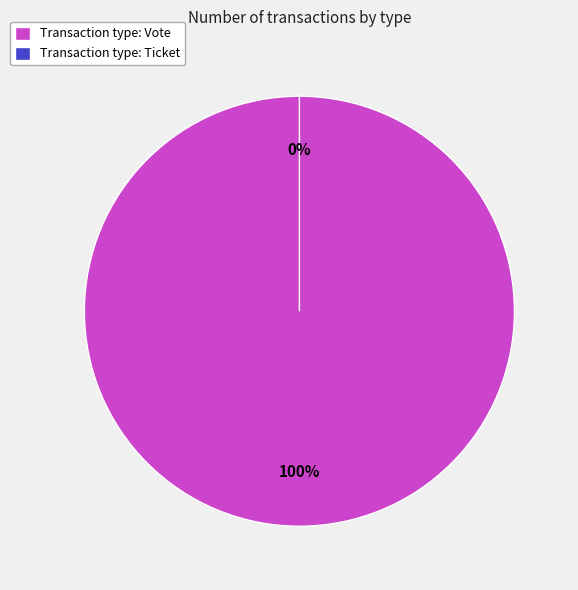

What percentage is NOT represented by Ticket?

100.0%